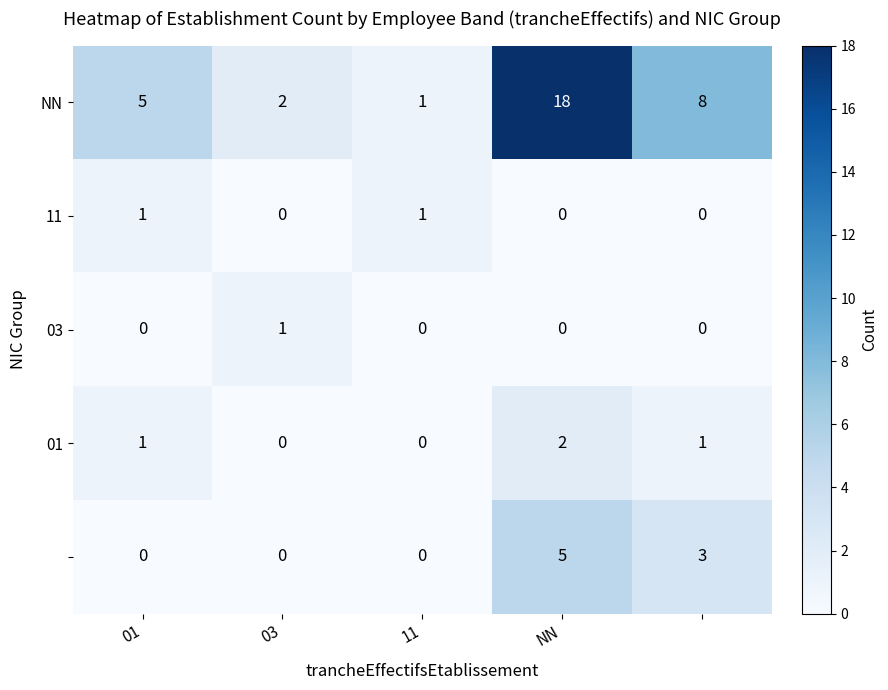

What is the greatest value displayed?

18